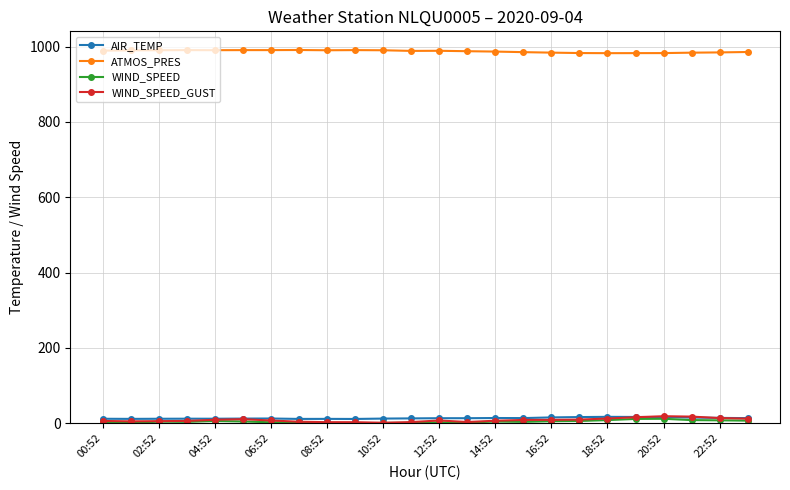

True or false: ATMOS_PRES and WIND_SPEED cross at least once.

False